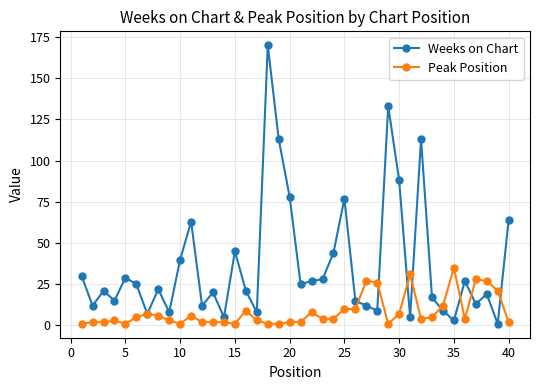

What is the greatest value displayed?

170